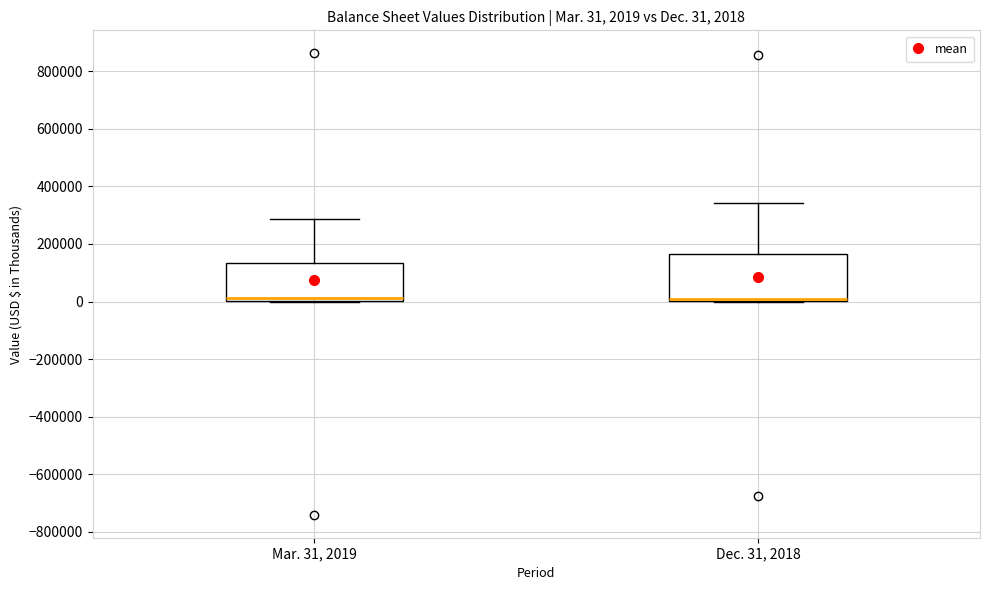

Comparing the boxes themselves (not the whiskers), which one is the tallest?

Dec. 31, 2018